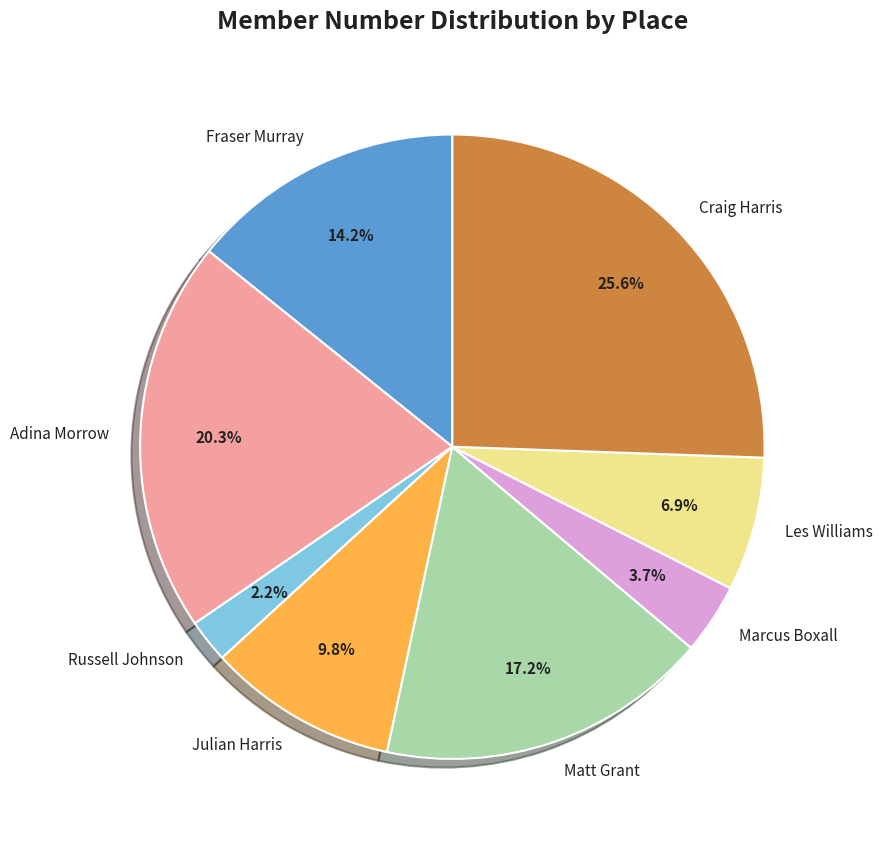

Is there any slice that represents more than half of the pie?

No